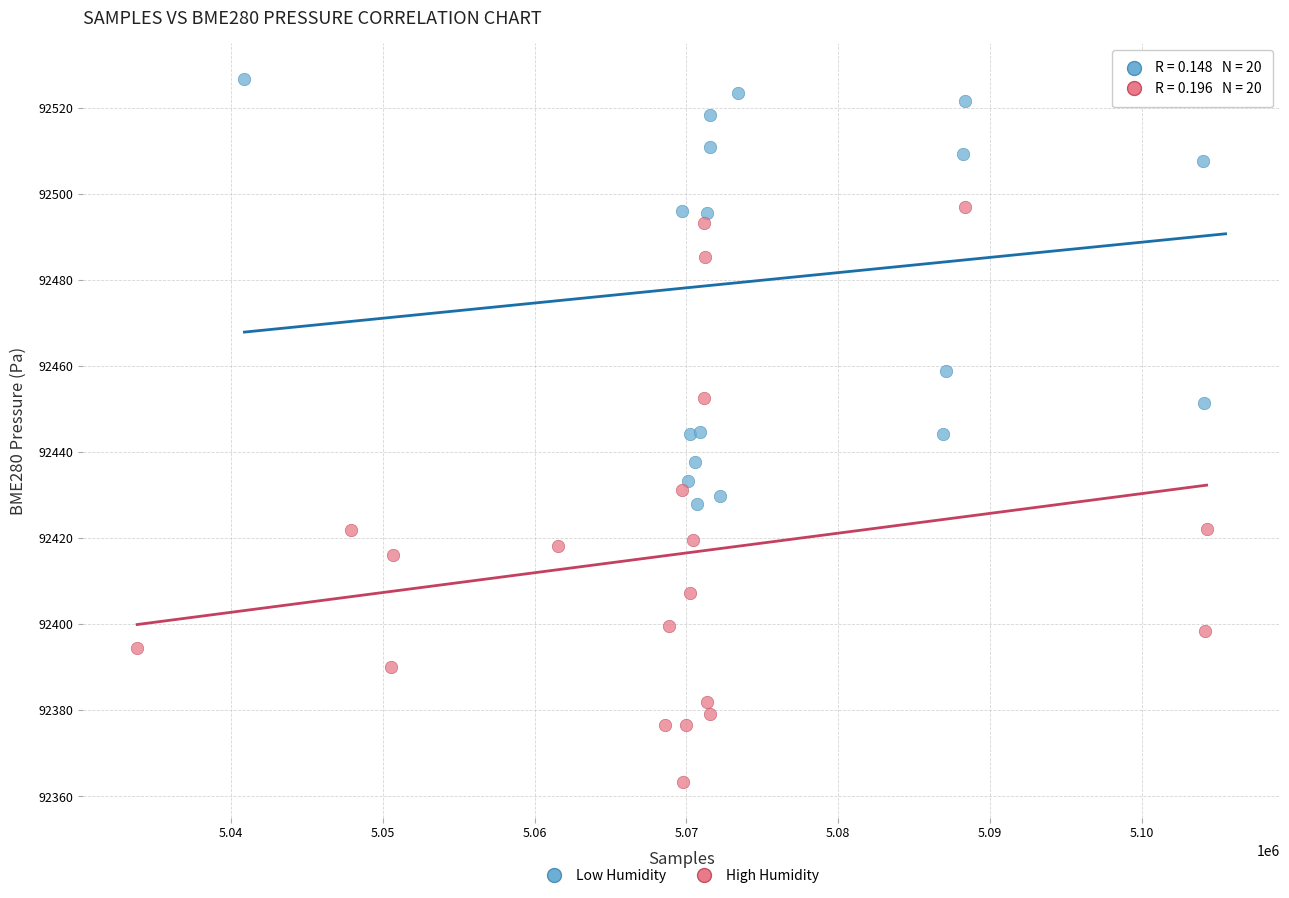

Which series contains the lowest Y value?

High Humidity